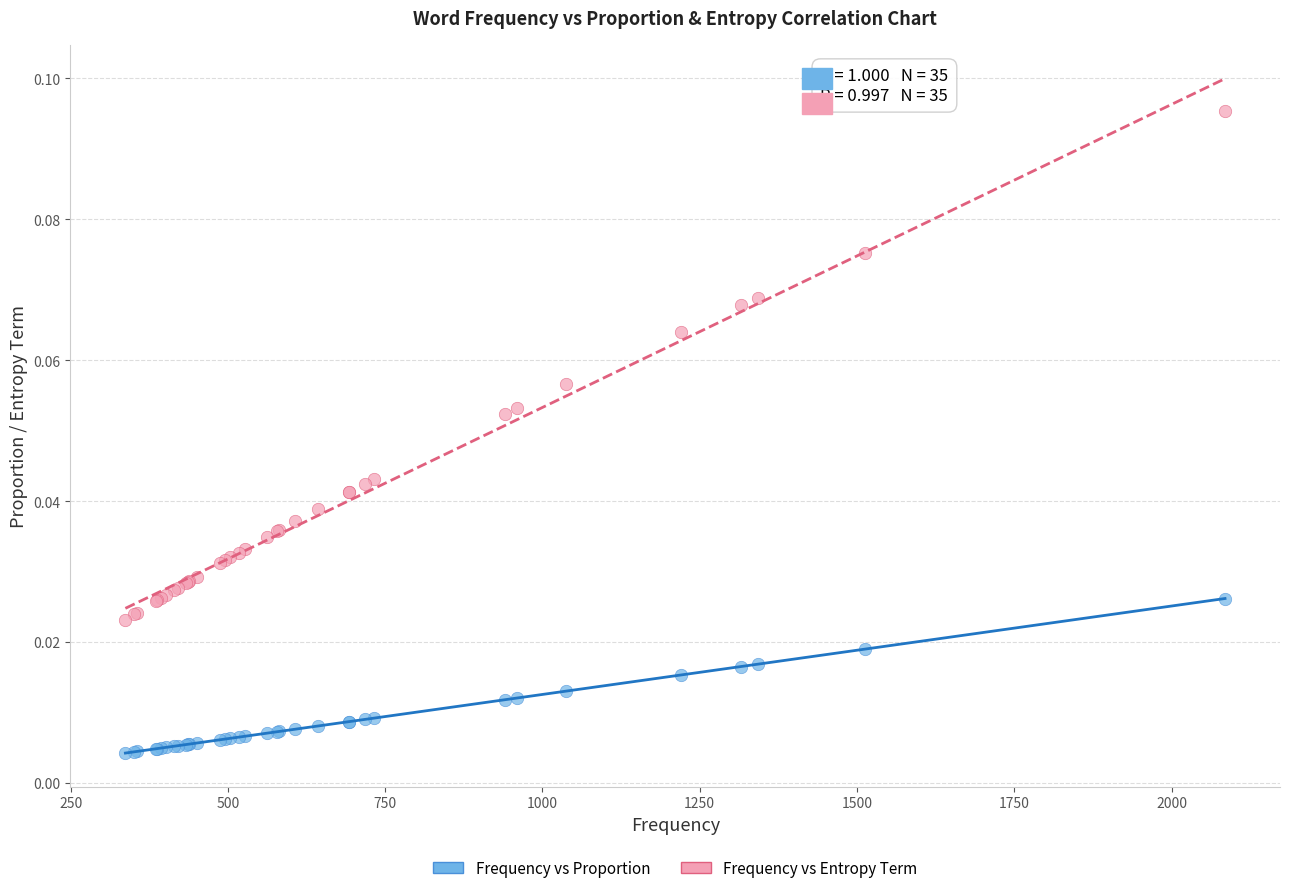

What is the X range (max minus min) for the scatter plot?

1748.0